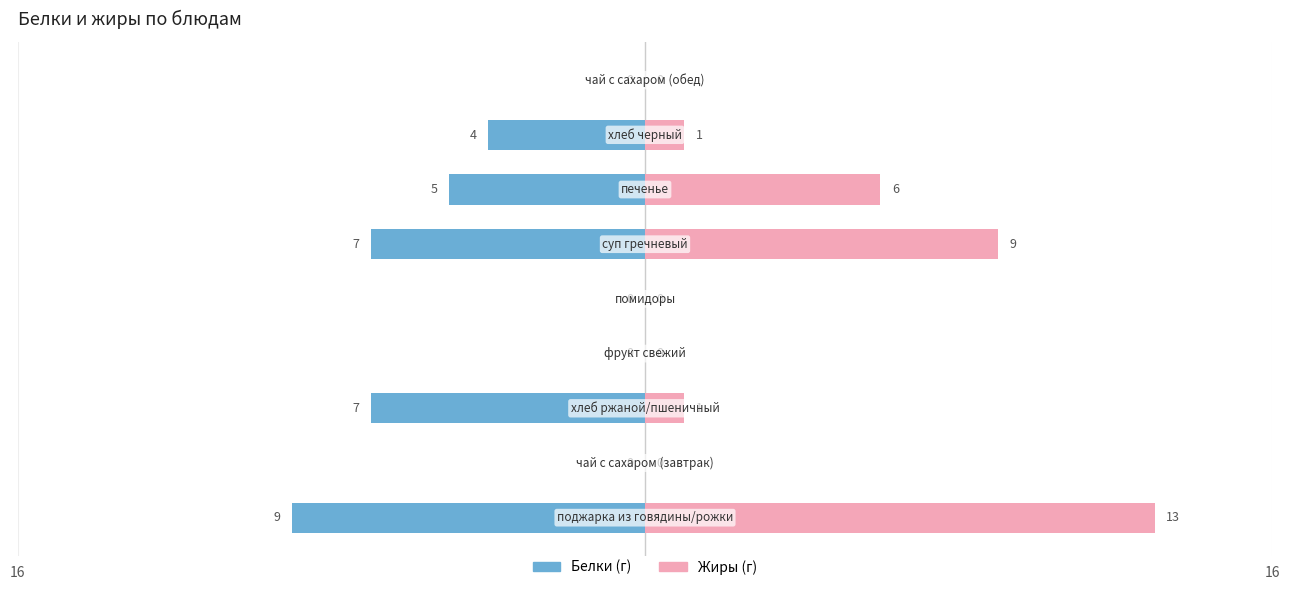

What is the sum of the Жиры values at 3 and 5?

9